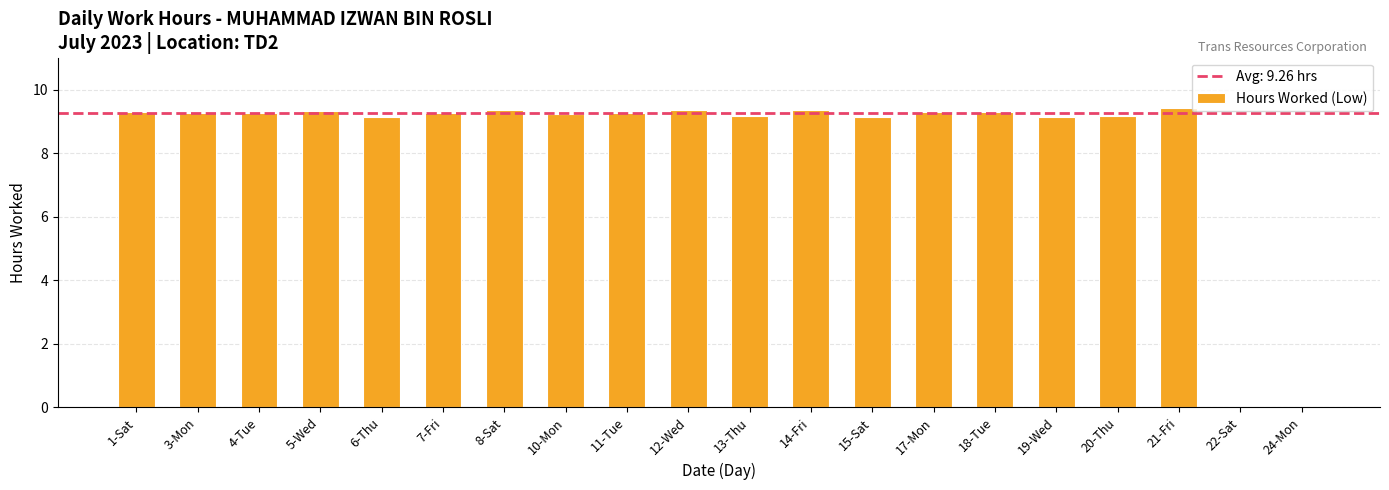

What is the sum of the values at 13-Thu and 4-Tue?

18.4